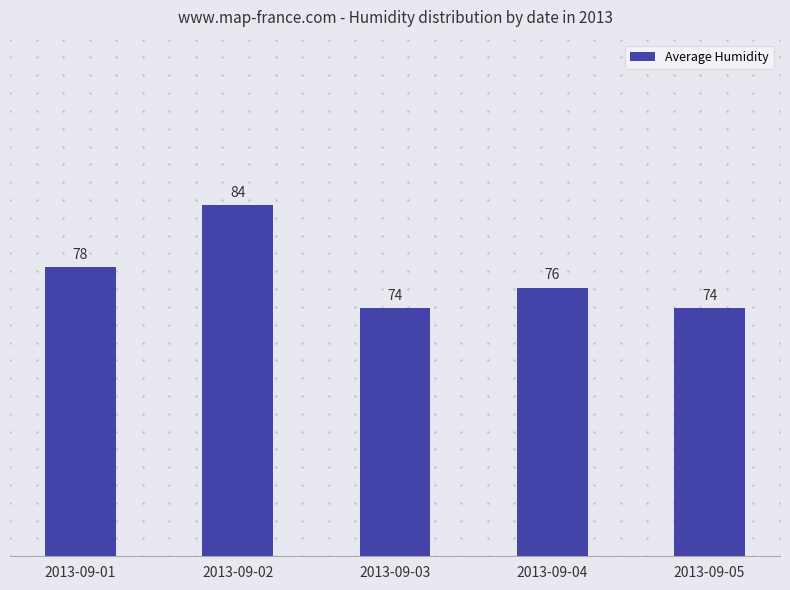

How many values are below 76?

2